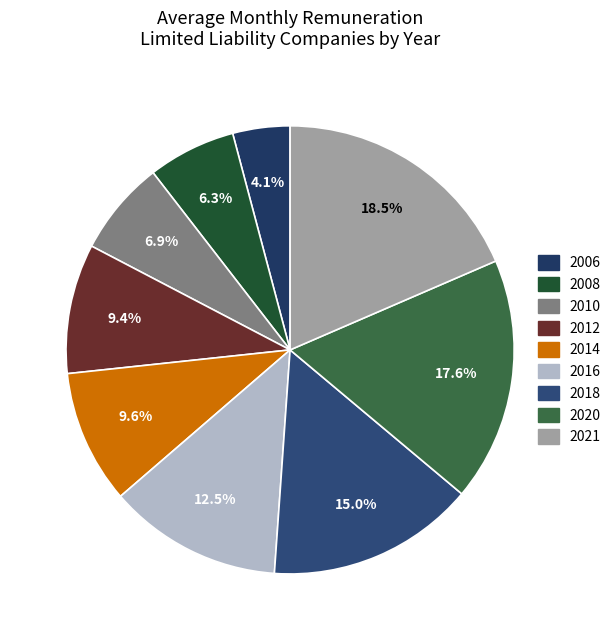

Which category has the biggest portion of the pie?

2021